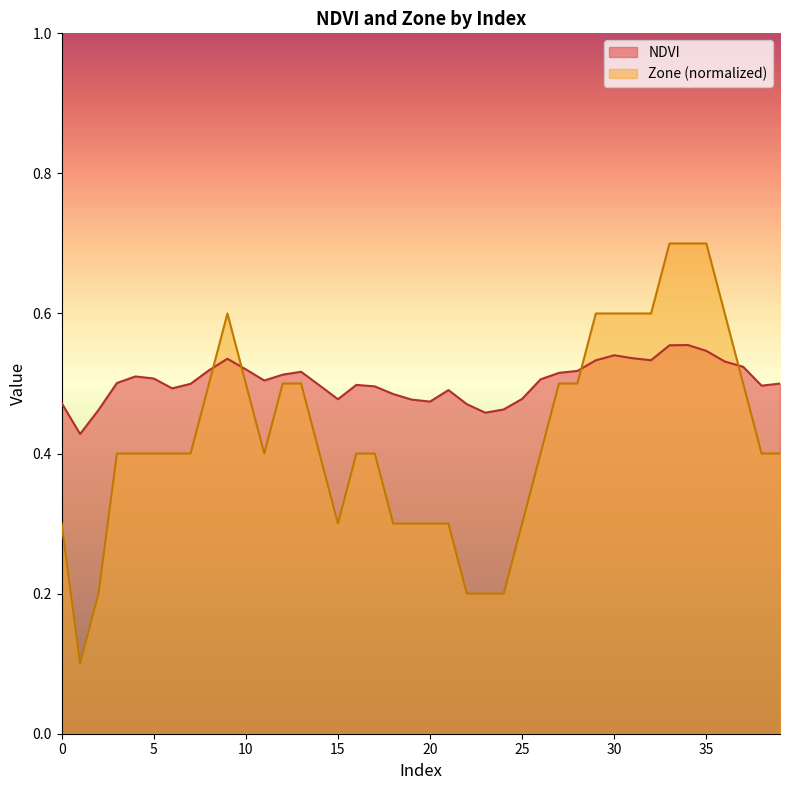

Which category has the highest value across all series?

33